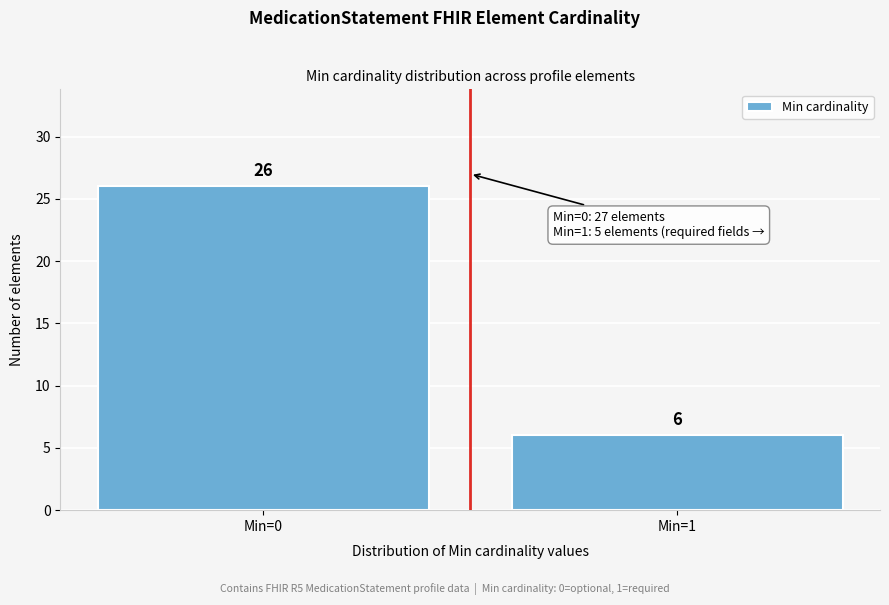

Reading left to right, transcribe all the data shown in this chart.

26	6